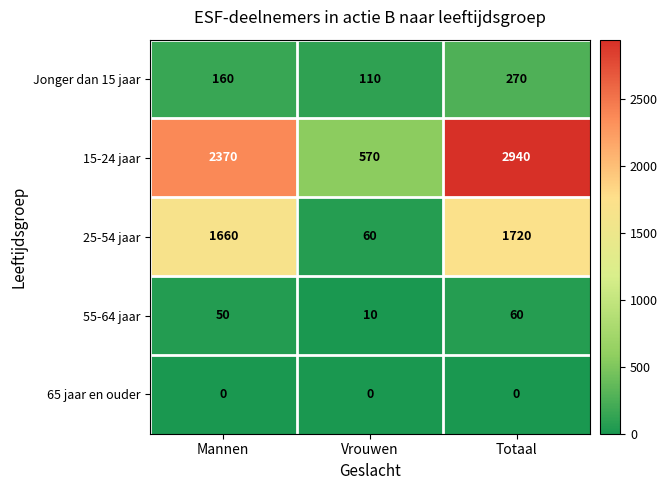

List the series in order of their peak value, highest first.

15-24 jaar, 25-54 jaar, Jonger dan 15 jaar, 55-64 jaar, 65 jaar en ouder